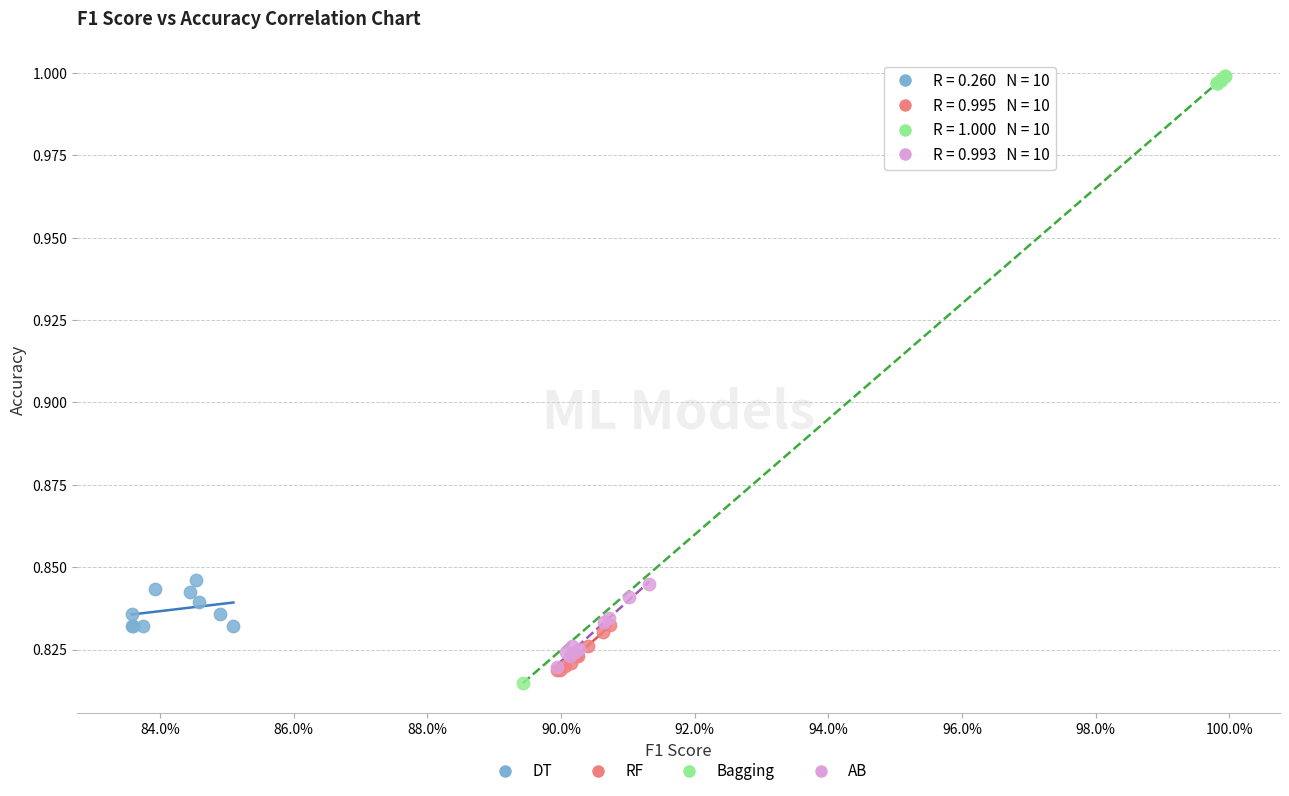

Which series contains the lowest Y value?

Bagging